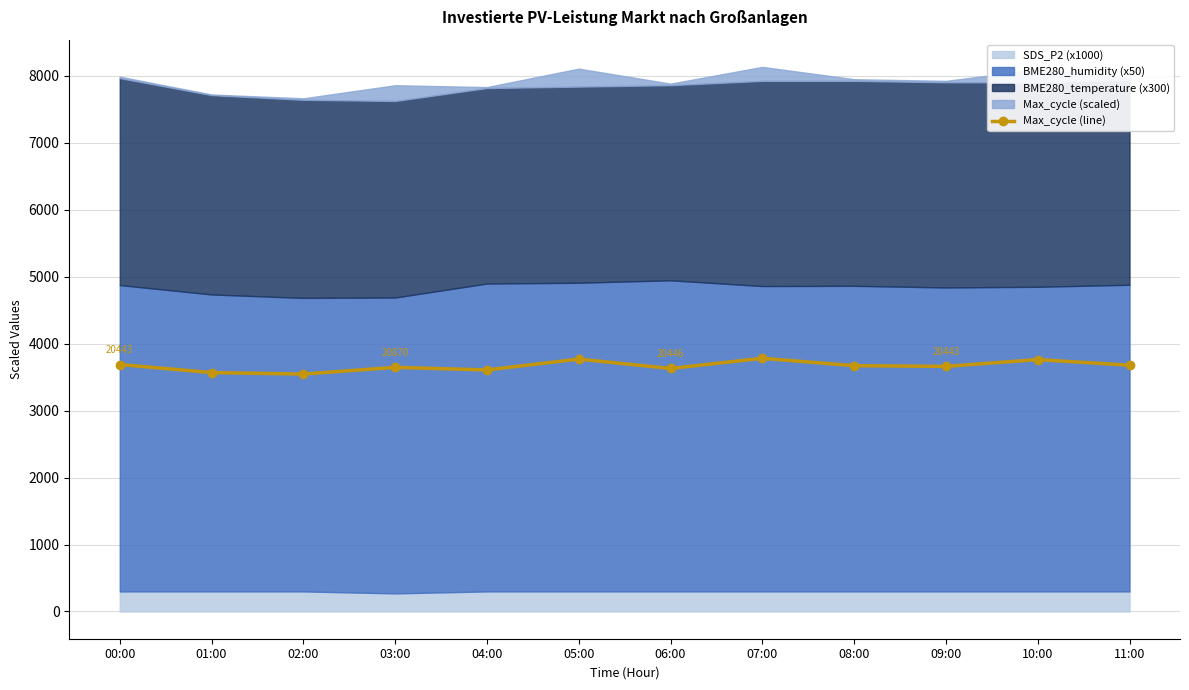

Reading right to left, extract all data points from this chart.

3677.0	3761.1	3659.6	3670.0	3780.5	3628.3	3768.5	3606.5	3645.2	3545.0	3567.1	3687.5